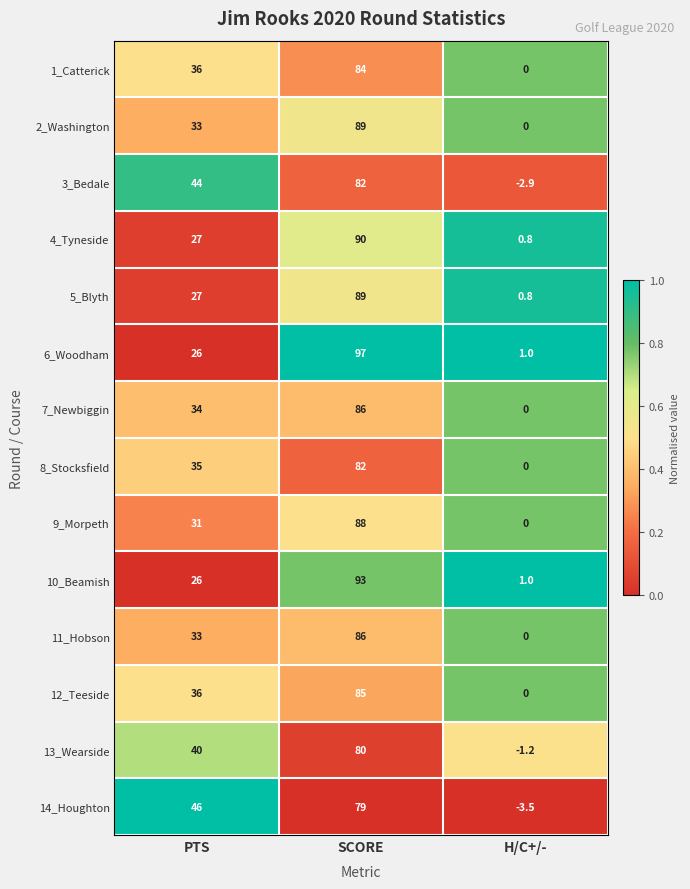

What is the difference between the highest and lowest values at PTS?

20.0